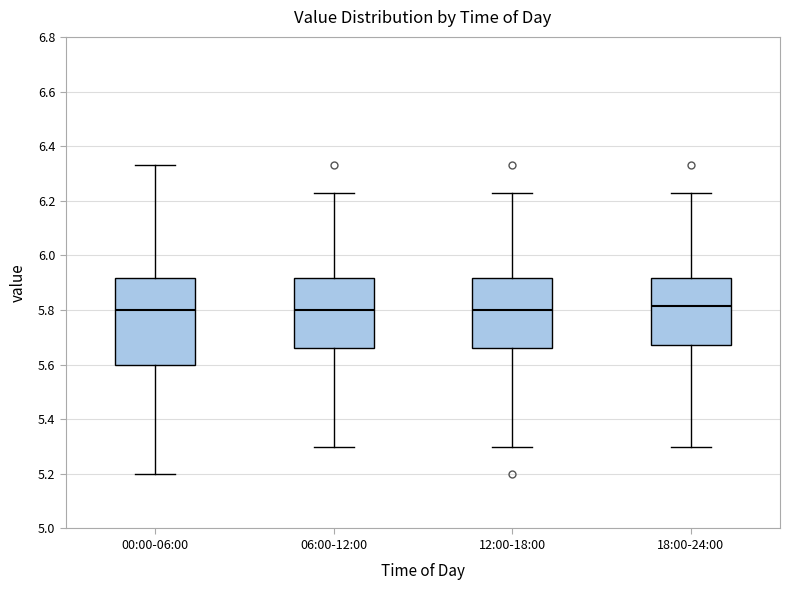

Reading left to right, read every box against the y-axis: the position of its median line, the range the box covers, and the ends of its whiskers. The values are not printed on the chart, so give them approximately, as read against the axis.

00:00-06:00: median 5.80, box 5.60 to 5.92, whiskers 5.20 to 6.34
06:00-12:00: median 5.80, box 5.66 to 5.92, whiskers 5.30 to 6.24
12:00-18:00: median 5.80, box 5.66 to 5.92, whiskers 5.30 to 6.24
18:00-24:00: median 5.82, box 5.68 to 5.92, whiskers 5.30 to 6.24